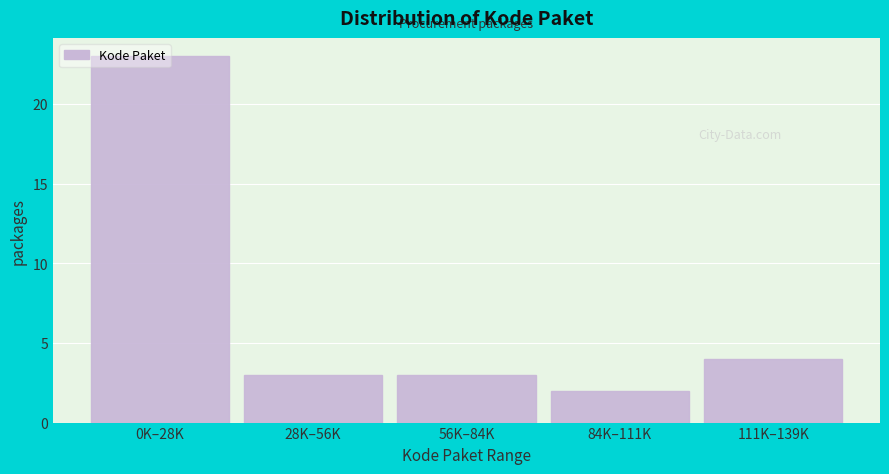

Which label corresponds to the smallest value in the chart?

84K–111K